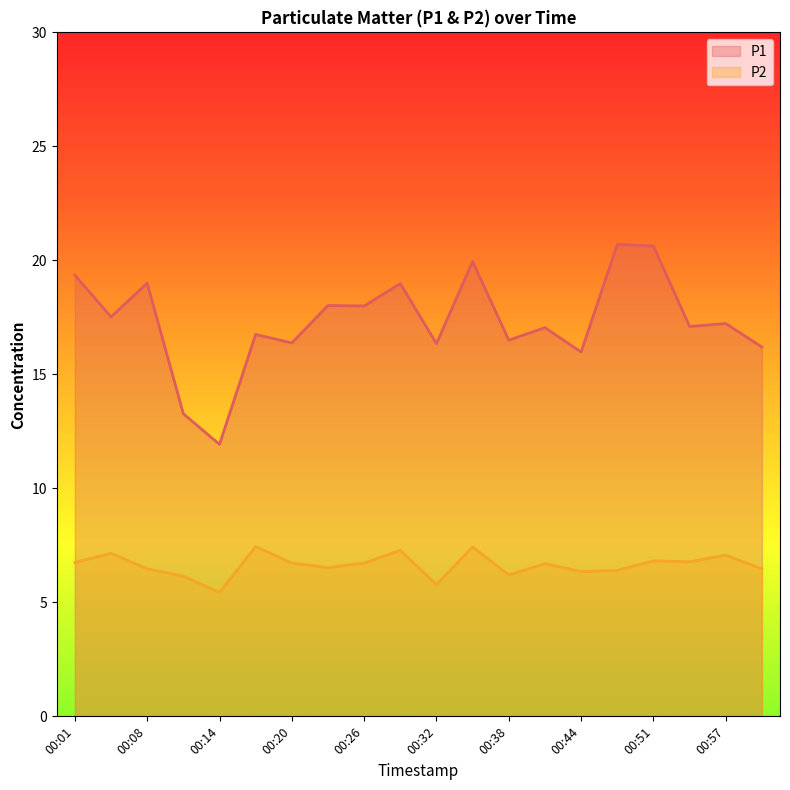

What is the value of the P1 point at the 17th from the left?

20.6